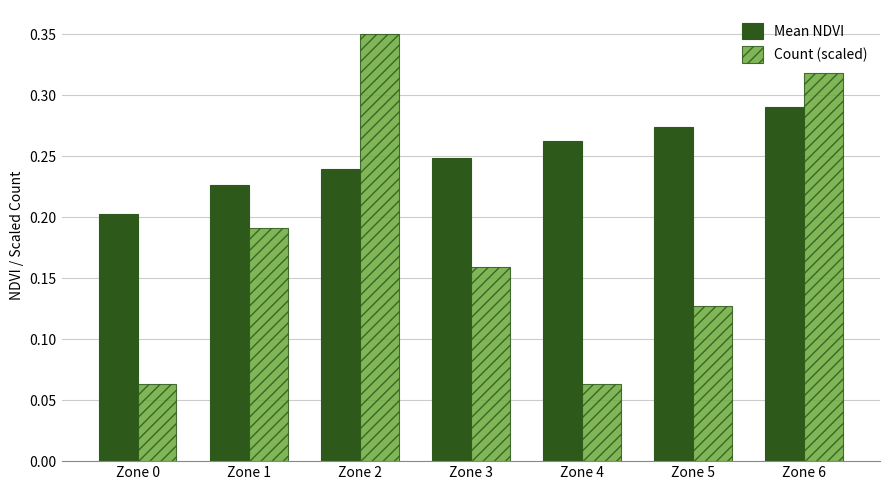

Are the bars horizontal?

No